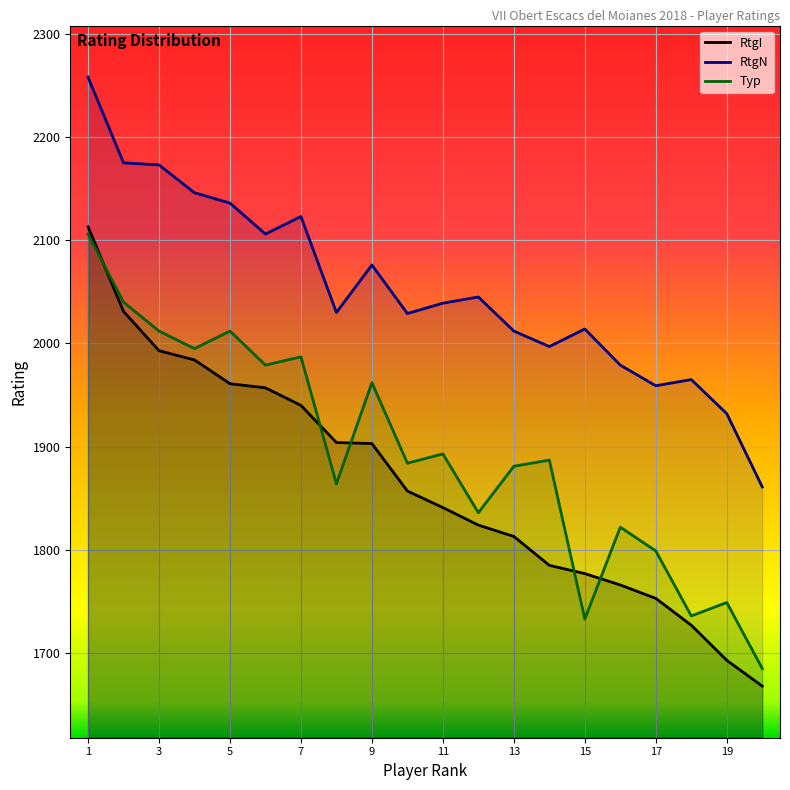

How many interior local valleys does the RtgN series have?

5